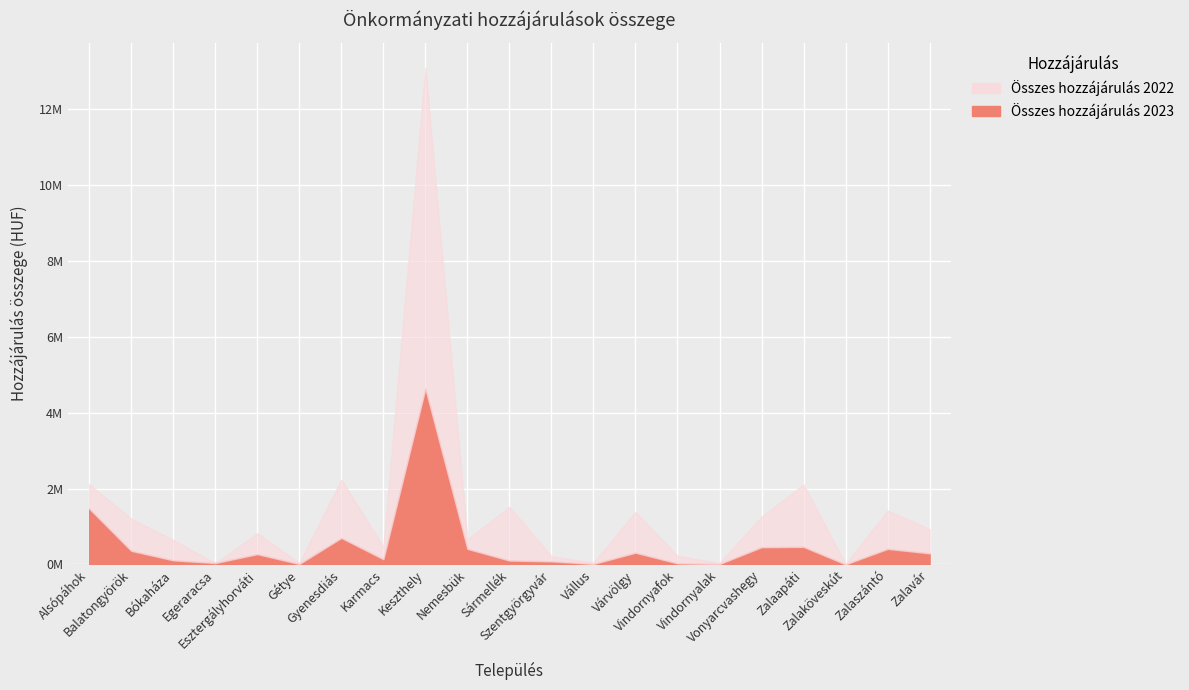

Reading right to left, extract all data points from this chart.

Összes hozzájárulás 2022: Zalavár=930324	Zalaszántó=1422775	Zalaköveskút=12904	Zalaapáti=2105701	Vonyarcvashegy=1257260	Vindornyalak=36279	Vindornyafok=230521	Várvölgy=1384384	Vállus=48629	Szentgyörgyvár=217994	Sármellék=1519048	Nemesbük=660494	Keszthely=13093881	Karmacs=467826	Gyenesdiás=2237709	Gétye=43612	Esztergályhorváti=819830	Egeraracsa=31194	Bókaháza=649327	Balatongyörök=1205007	Alsópáhok=2117980
Összes hozzájárulás 2023: Zalavár=293700	Zalaszántó=411689	Zalaköveskút=3815	Zalaapáti=464242	Vonyarcvashegy=456673	Vindornyalak=11924	Vindornyafok=29944	Várvölgy=310705	Vállus=14358	Szentgyörgyvár=82846	Sármellék=104584	Nemesbük=412547	Keszthely=4636505	Karmacs=139587	Gyenesdiás=700717	Gétye=13993	Esztergályhorváti=272876	Egeraracsa=39106	Bókaháza=109853	Balatongyörök=360624	Alsópáhok=1472627